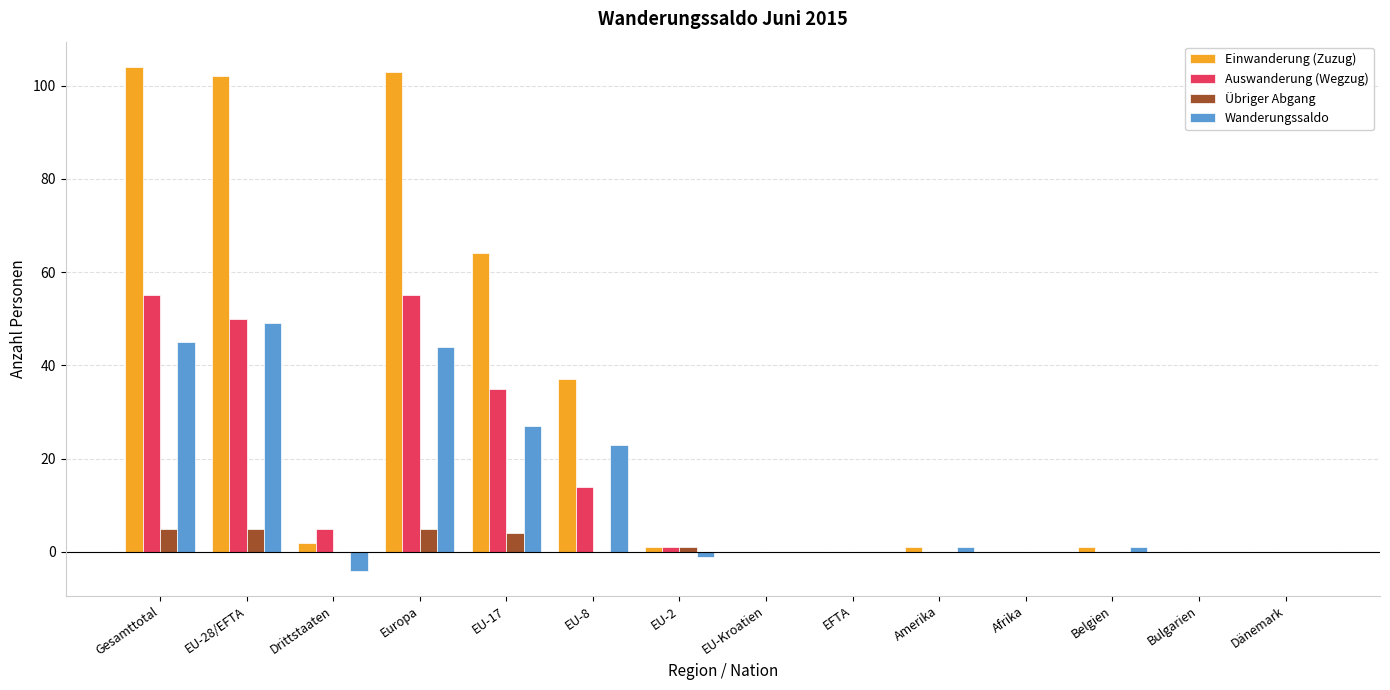

Reading left to right, extract all data points from this chart.

Einwanderung (Zuzug): Gesamttotal=104	EU-28/EFTA=102	Drittstaaten=2	Europa=103	EU-17=64	EU-8=37	EU-2=1	EU-Kroatien=0	EFTA=0	Amerika=1	Afrika=0	Belgien=1	Bulgarien=0	Dänemark=0
Auswanderung (Wegzug): Gesamttotal=55	EU-28/EFTA=50	Drittstaaten=5	Europa=55	EU-17=35	EU-8=14	EU-2=1	EU-Kroatien=0	EFTA=0	Amerika=0	Afrika=0	Belgien=0	Bulgarien=0	Dänemark=0
Übriger Abgang: Gesamttotal=5	EU-28/EFTA=5	Drittstaaten=0	Europa=5	EU-17=4	EU-8=0	EU-2=1	EU-Kroatien=0	EFTA=0	Amerika=0	Afrika=0	Belgien=0	Bulgarien=0	Dänemark=0
Wanderungssaldo: Gesamttotal=45	EU-28/EFTA=49	Drittstaaten=-4	Europa=44	EU-17=27	EU-8=23	EU-2=-1	EU-Kroatien=0	EFTA=0	Amerika=1	Afrika=0	Belgien=1	Bulgarien=0	Dänemark=0